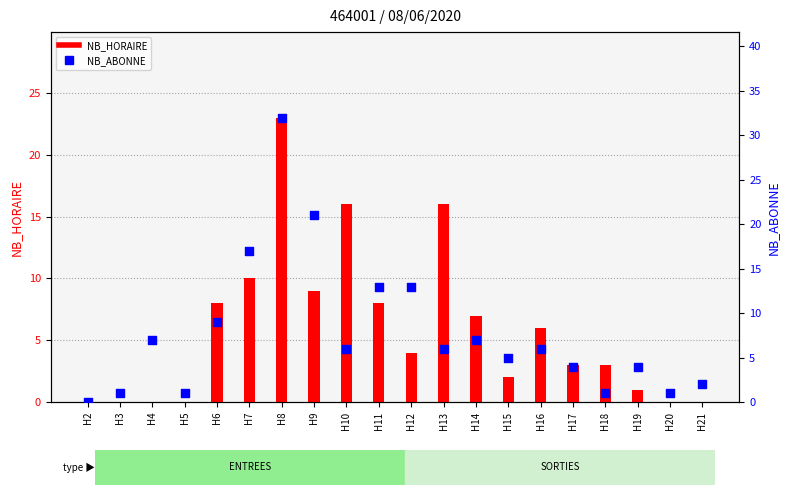

At how many categories does at least one series exceed 17?

2